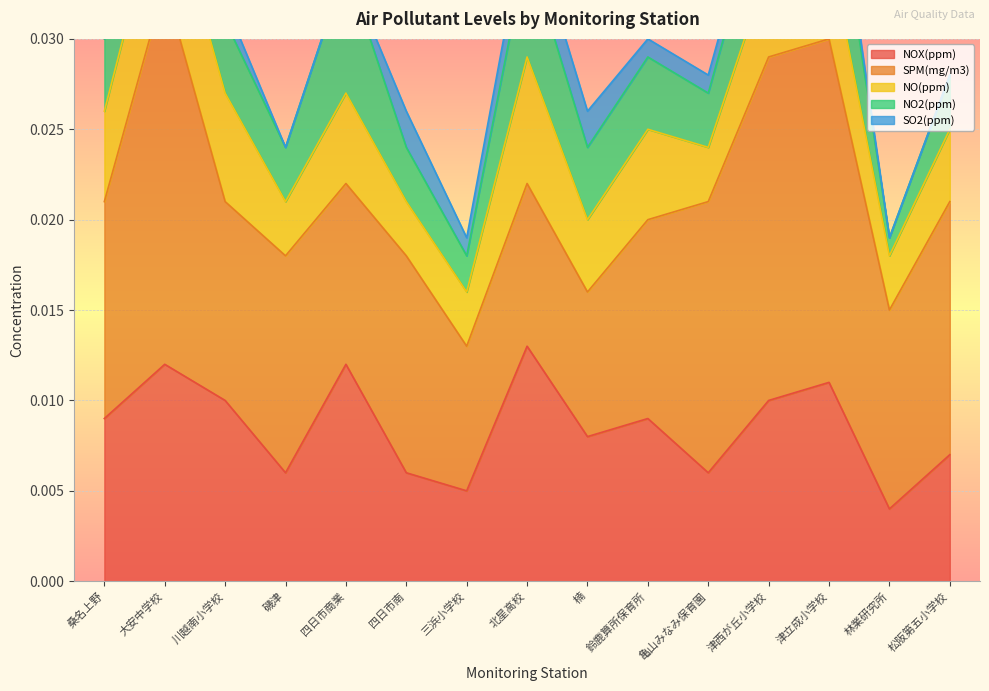

Where is NO(ppm) nearest to the value 0?

磯津